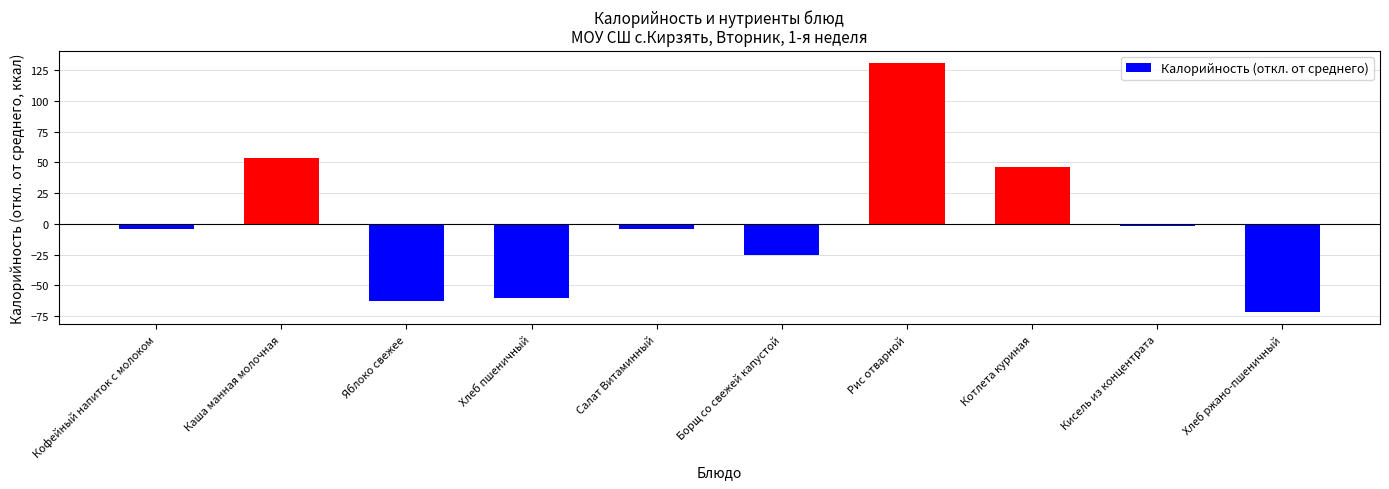

Does the chart contain any negative values?

Yes